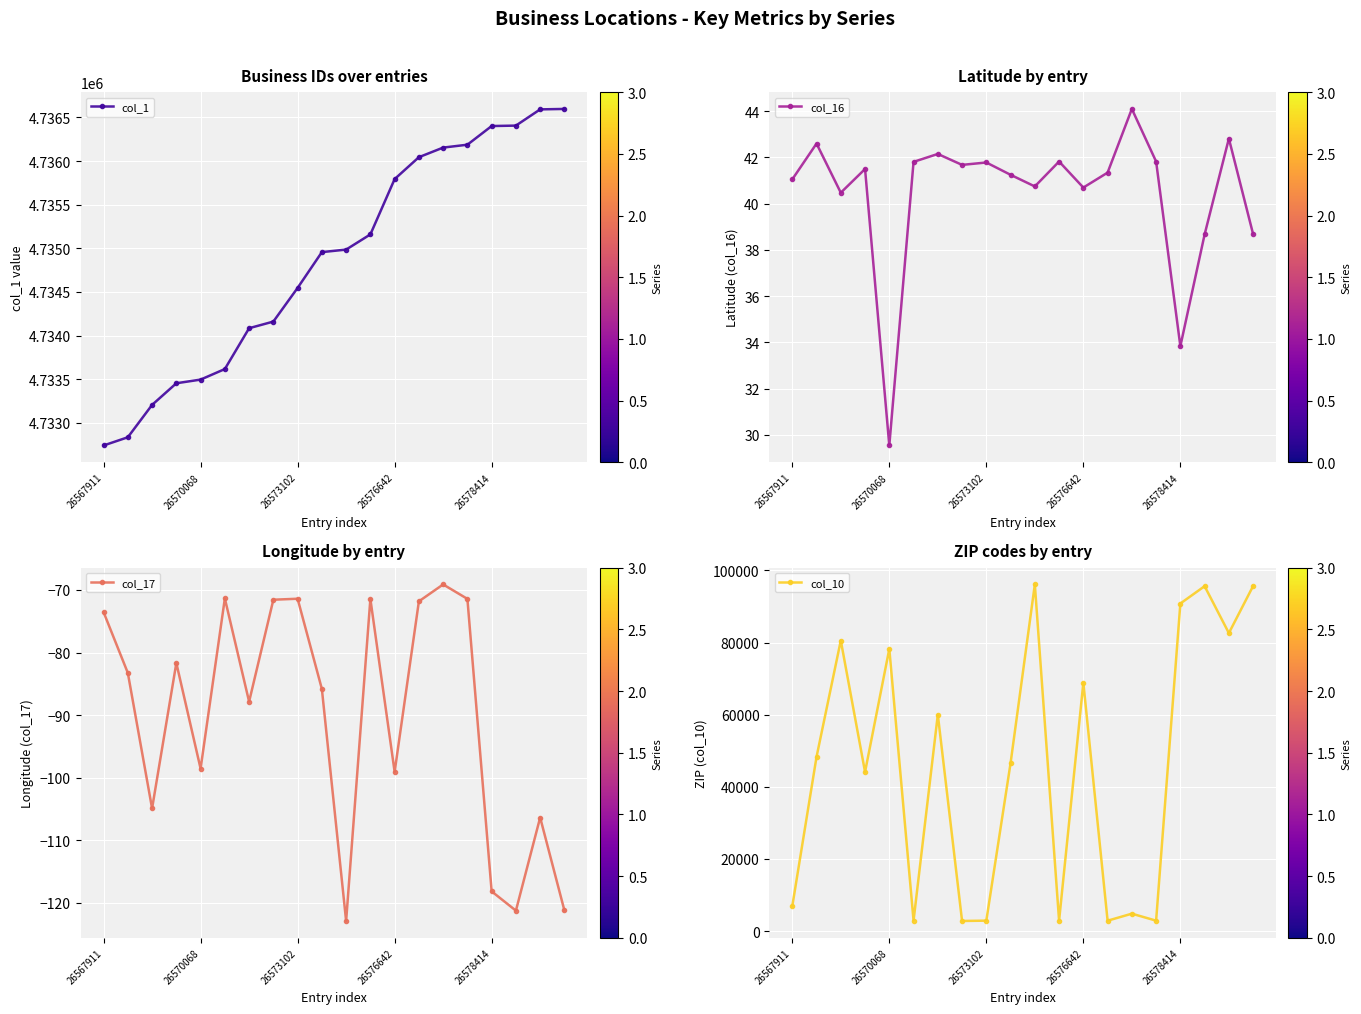

At which label is col_16 closest to 36?

26578414